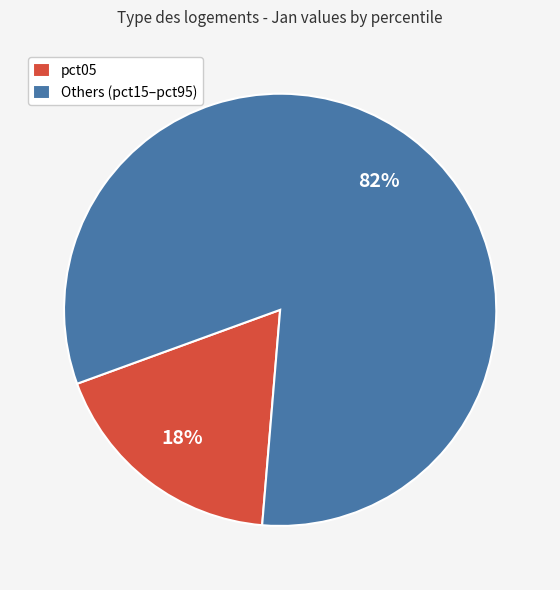

Rank the categories by value from lowest to highest.

pct05, Others (pct15–pct95)